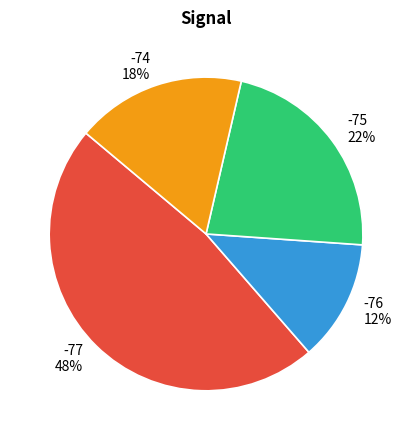

Approximately how many times larger is the value at -76 compared to -75?

0.6